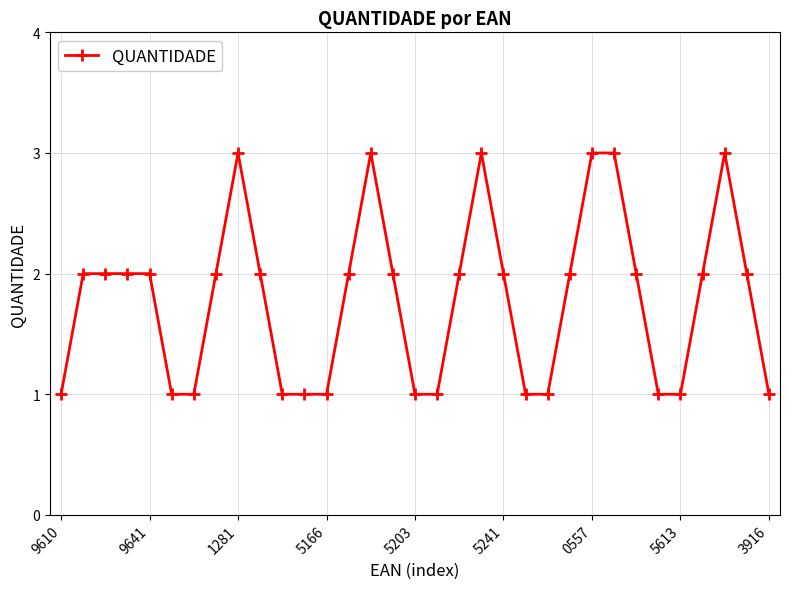

What is the value of the 33rd point from the left?

1